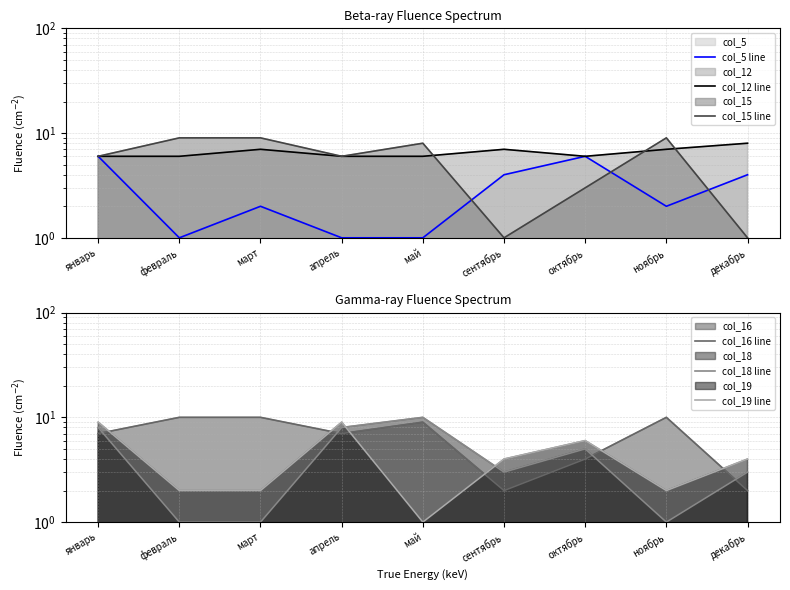

How many lines are shown in the chart?

6